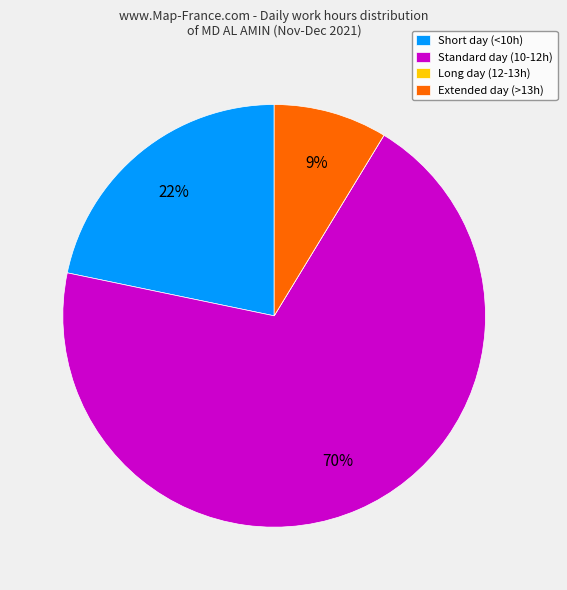

To the nearest percent, what percentage of the pie is Extended day (>13h)?

9%